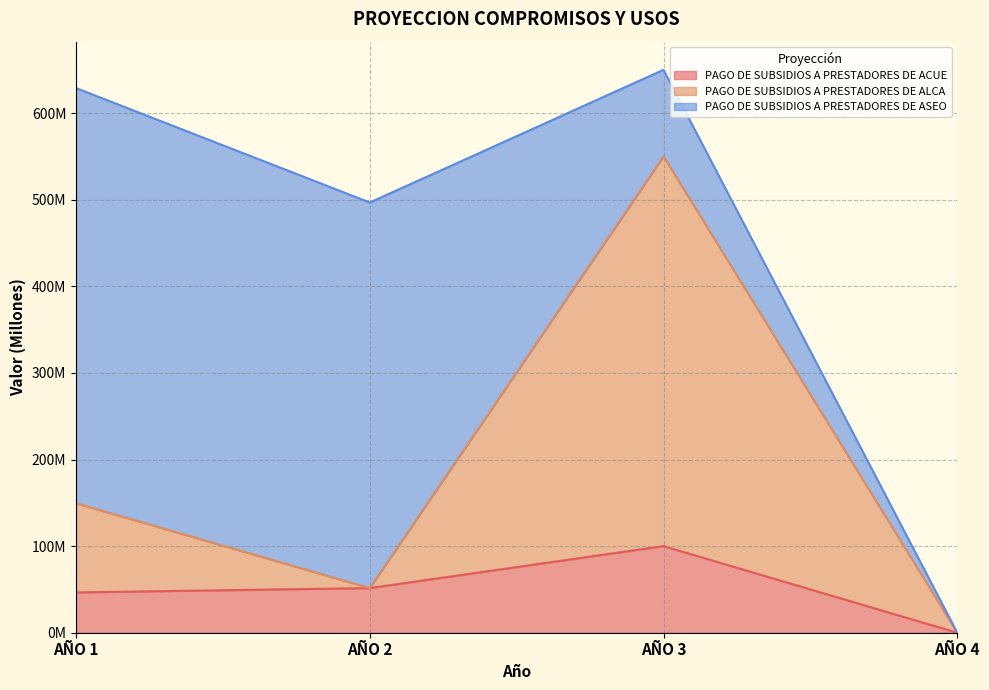

What is the approximate value of PAGO DE SUBSIDIOS A PRESTADORES DE ACUE at AÑO 1?

46.5